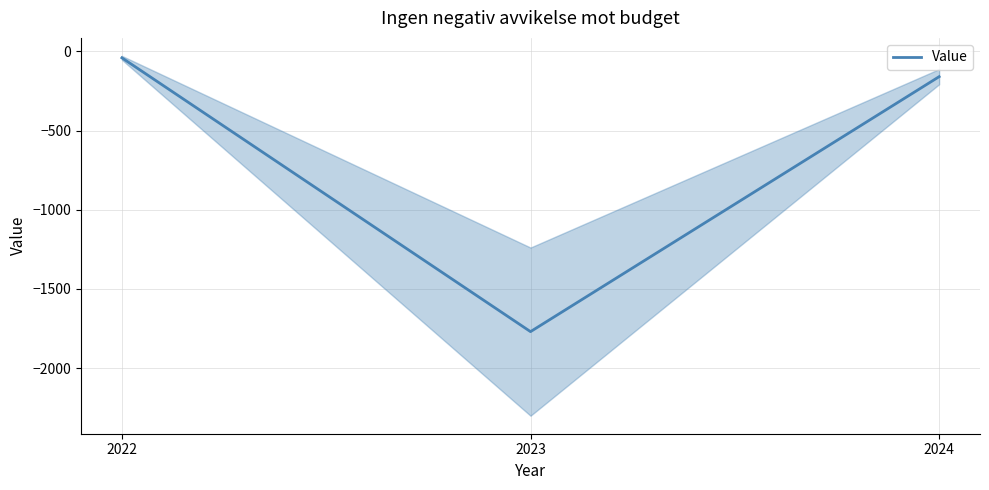

How many lines are shown in the chart?

1